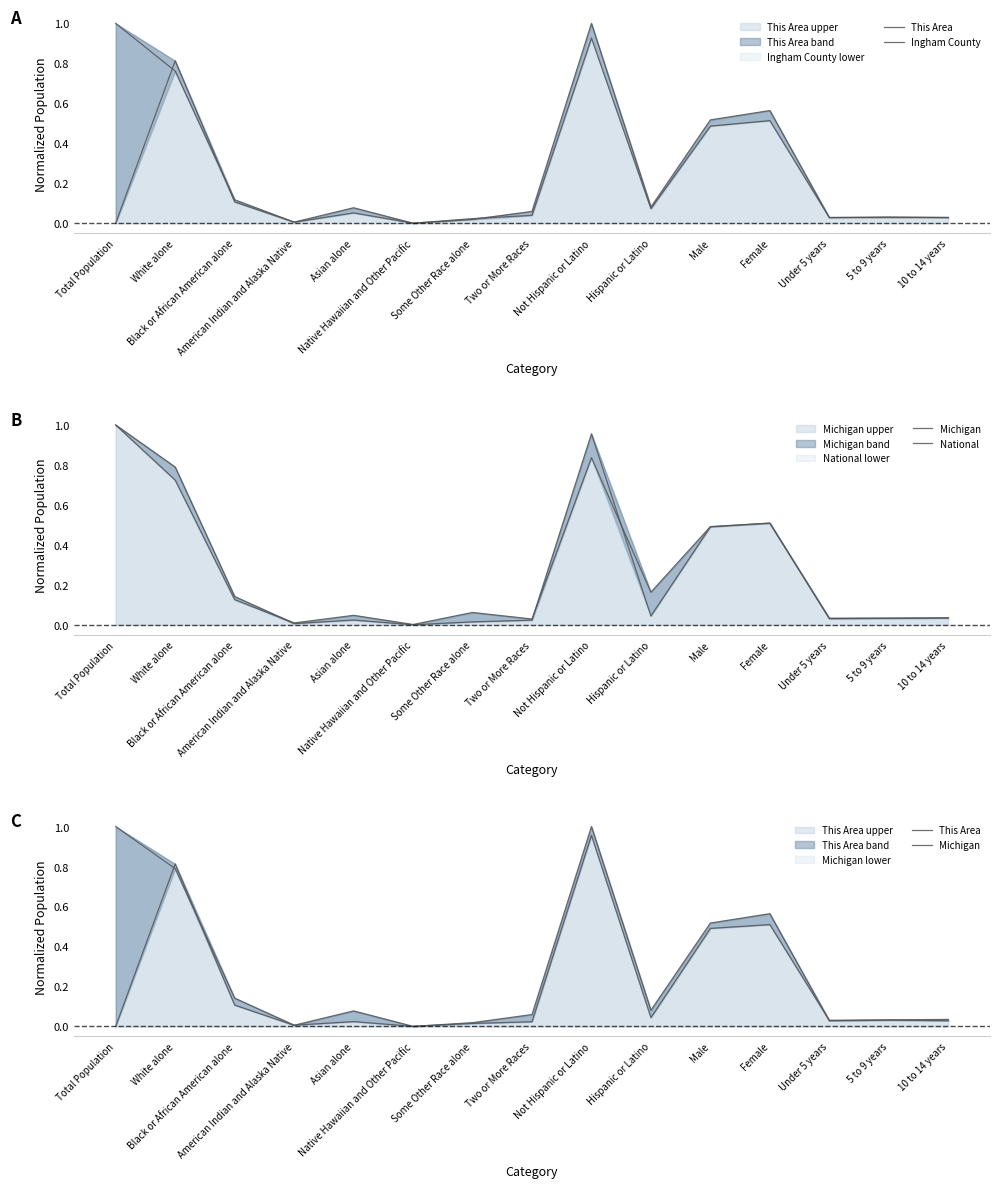

Rank the series at Male from highest to lowest value.

This Area, National, Michigan, Ingham County